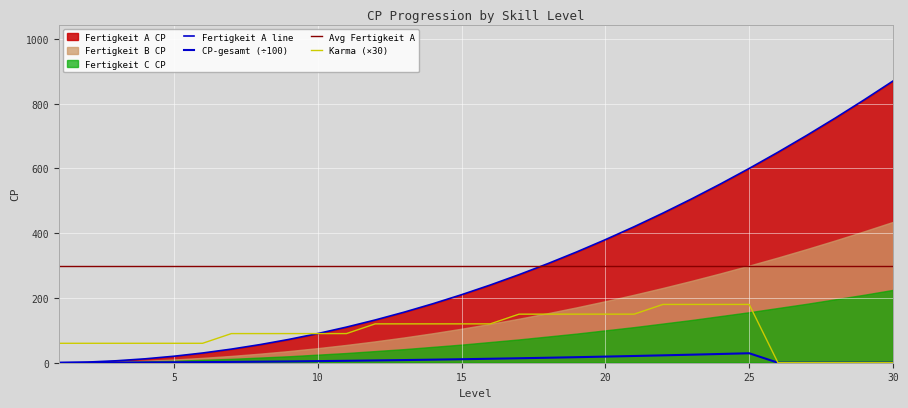

Which series has the widest spread of values?

Fertigkeit A CP